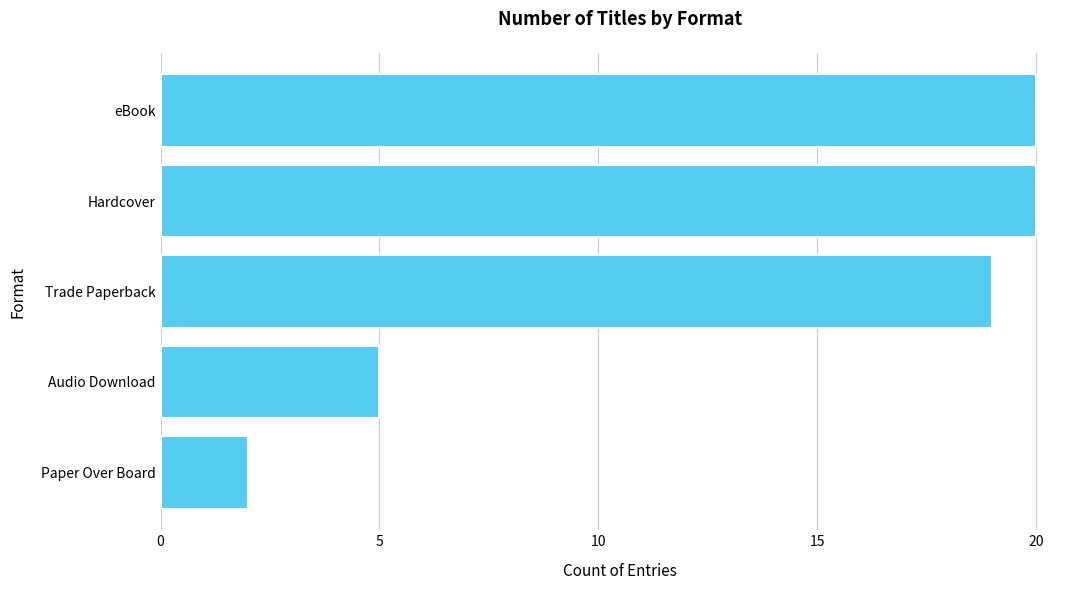

What is the difference between the maximum and minimum values?

18